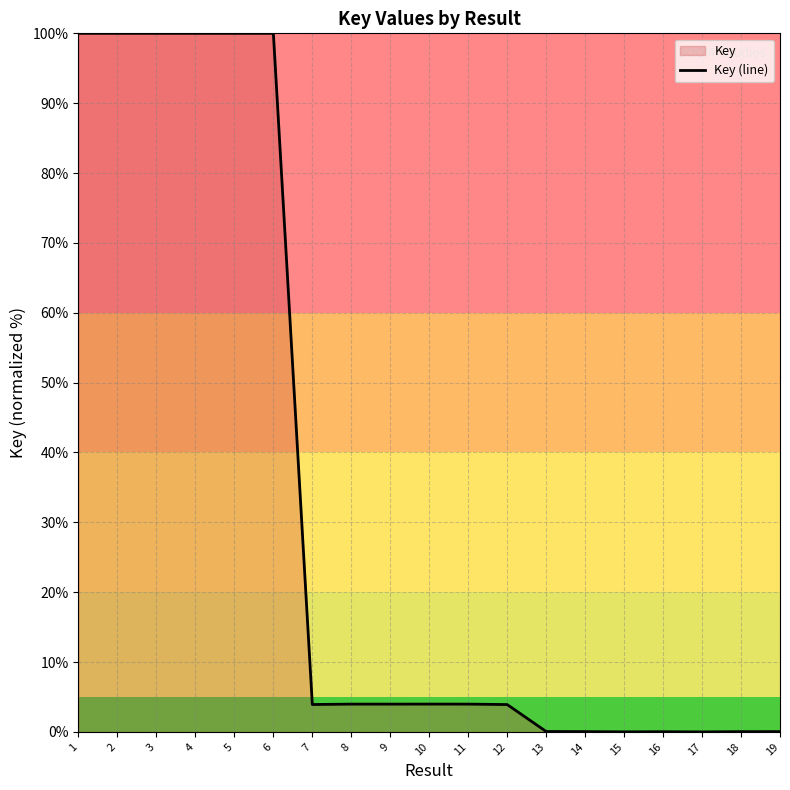

How many values exceed 3?

12